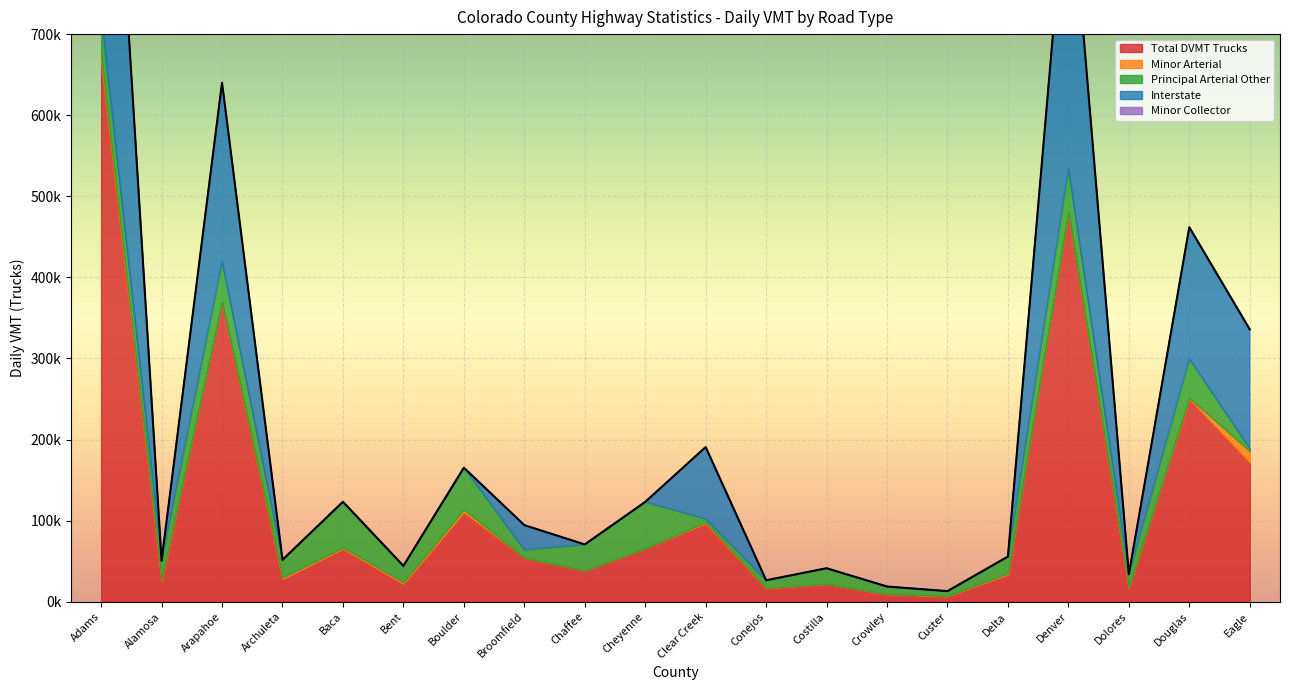

How many interior local valleys does the Principal Arterial Other series have?

7